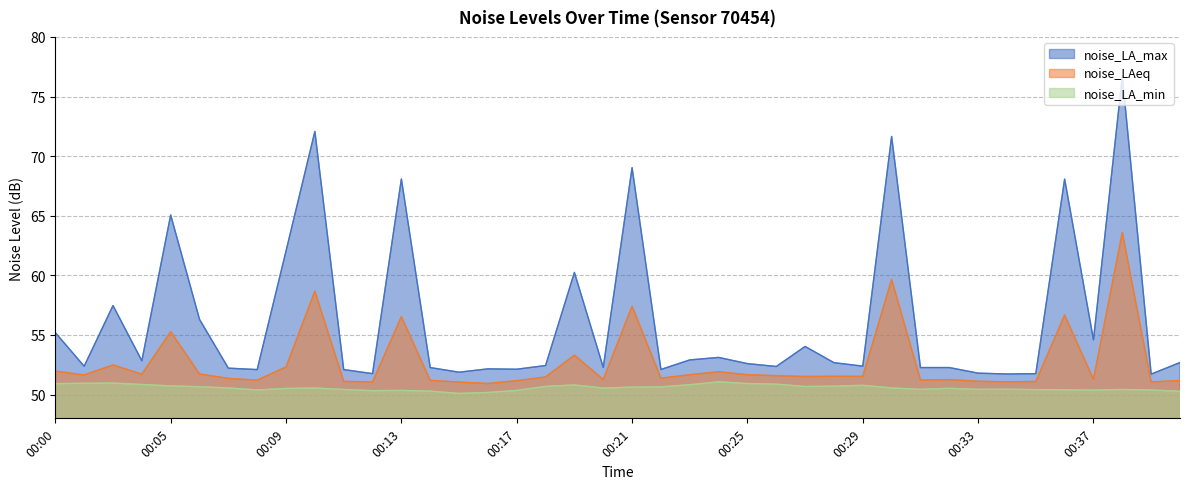

True or false: noise_LA_min and noise_LA_max intersect in this chart.

False